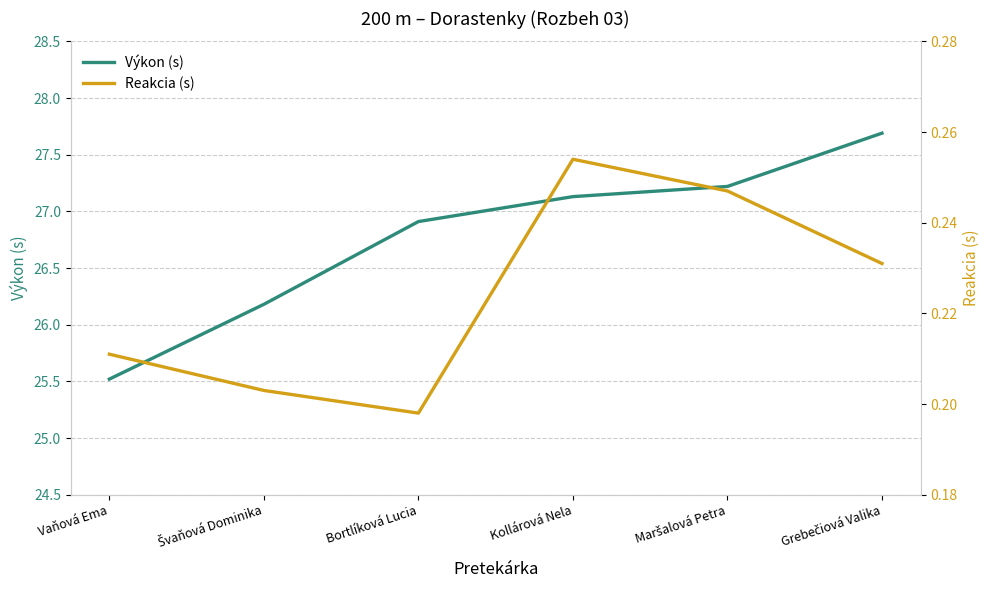

What is the sum of the Výkon (s) values at Kollárová Nela and Švaňová Dominika?

53.3